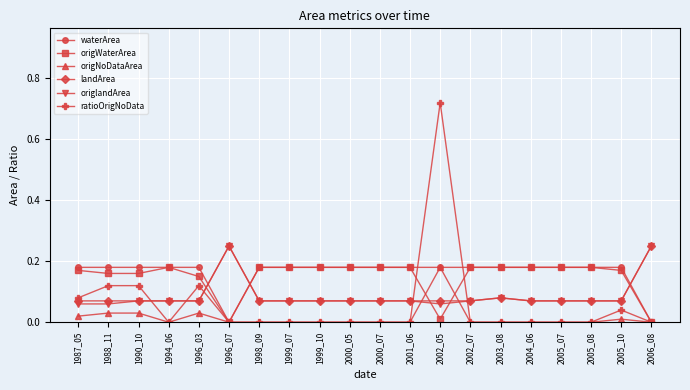

At which category is the sum across all series the highest?

2002_05